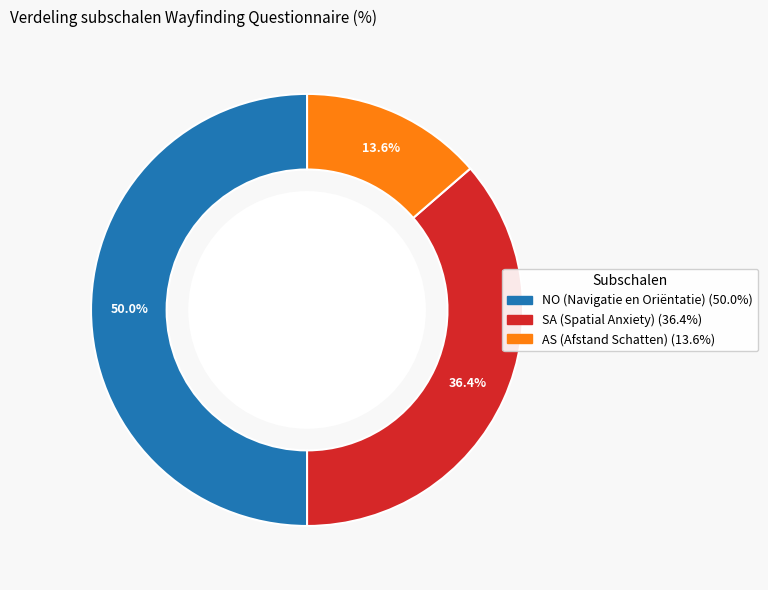

Rank the categories by value from highest to lowest.

NO, SA, AS